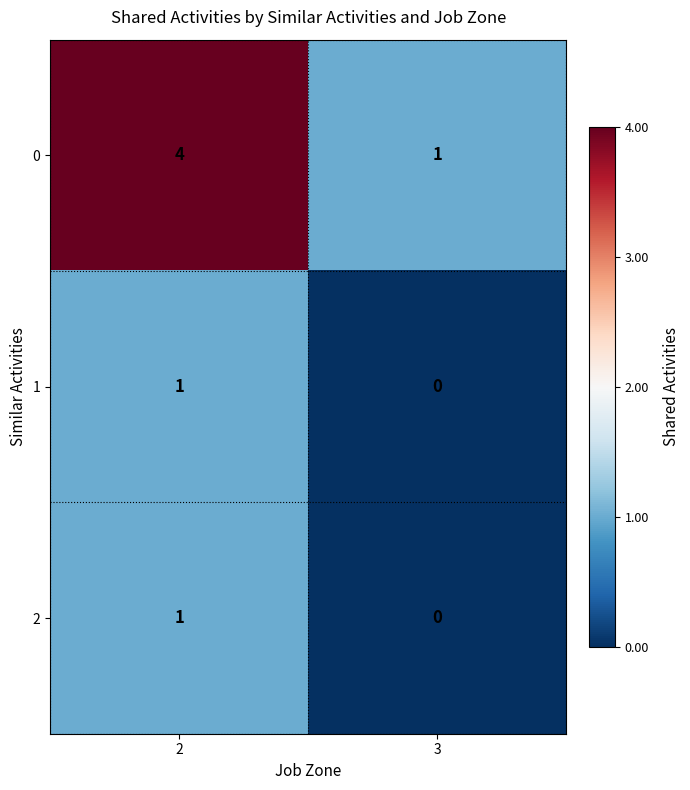

Which series changed the most between 2 and 3?

0